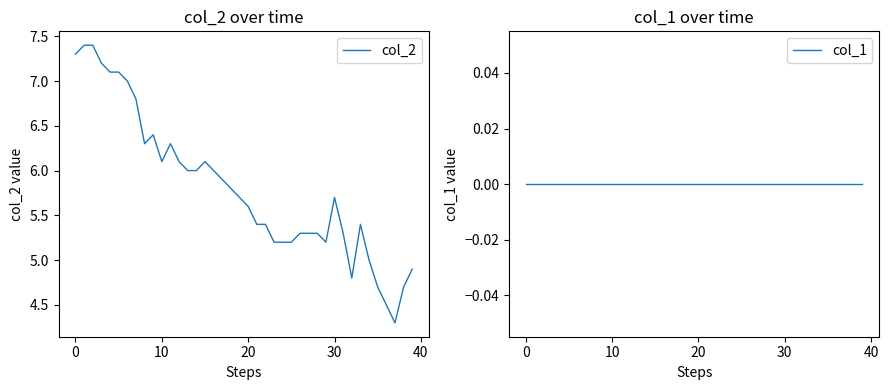

Reading left to right, list all the values displayed in this chart.

col_2: 7.3	7.4	7.4	7.2	7.1	7.1	7.0	6.8	6.3	6.4	6.1	6.3	6.1	6.0	6.0	6.1	6.0	5.9	5.8	5.7	5.6	5.4	5.4	5.2	5.2	5.2	5.3	5.3	5.3	5.2	5.7	5.3	4.8	5.4	5.0	4.7	4.5	4.3	4.7	4.9
col_1: 0.0	0.0	0.0	0.0	0.0	0.0	0.0	0.0	0.0	0.0	0.0	0.0	0.0	0.0	0.0	0.0	0.0	0.0	0.0	0.0	0.0	0.0	0.0	0.0	0.0	0.0	0.0	0.0	0.0	0.0	0.0	0.0	0.0	0.0	0.0	0.0	0.0	0.0	0.0	0.0